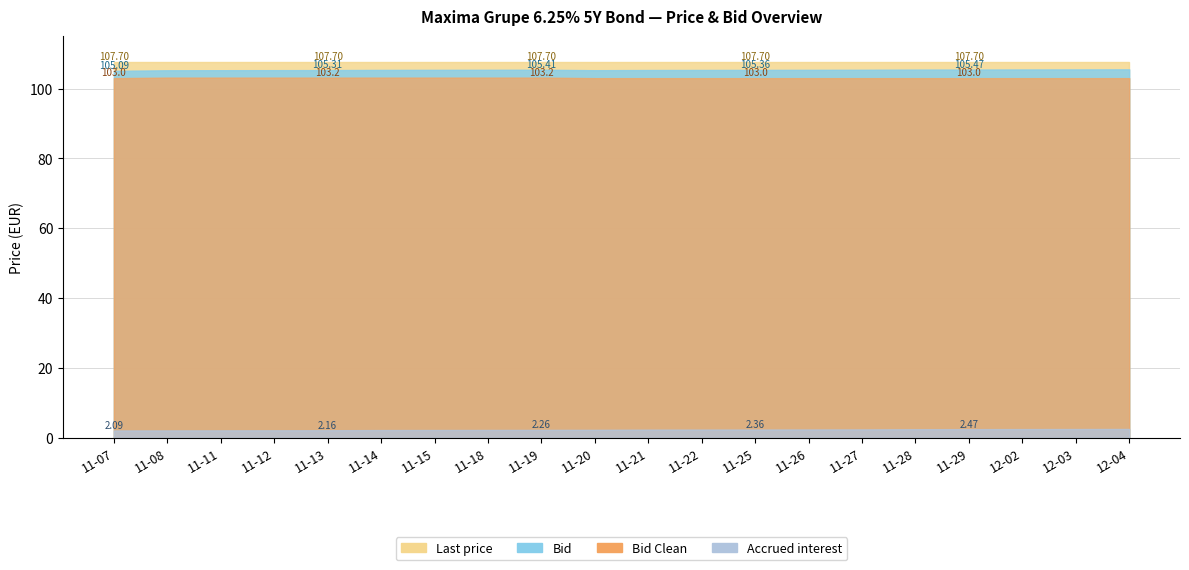

Reading left to right, list all the values displayed in this chart.

Last price: 2024-11-07=107.7	2024-11-08=107.7	2024-11-11=107.7	2024-11-12=107.7	2024-11-13=107.7	2024-11-14=107.7	2024-11-15=107.7	2024-11-18=107.7	2024-11-19=107.7	2024-11-20=107.7	2024-11-21=107.7	2024-11-22=107.7	2024-11-25=107.7	2024-11-26=107.7	2024-11-27=107.7	2024-11-28=107.7	2024-11-29=107.7	2024-12-02=107.7	2024-12-03=107.7	2024-12-04=107.7
Bid: 2024-11-07=105.1	2024-11-08=105.3	2024-11-11=105.3	2024-11-12=105.3	2024-11-13=105.3	2024-11-14=105.4	2024-11-15=105.4	2024-11-18=105.4	2024-11-19=105.4	2024-11-20=105.3	2024-11-21=105.3	2024-11-22=105.3	2024-11-25=105.4	2024-11-26=105.4	2024-11-27=105.4	2024-11-28=105.4	2024-11-29=105.5	2024-12-02=105.5	2024-12-03=105.5	2024-12-04=105.5
Bid Clean: 2024-11-07=103.0	2024-11-08=103.2	2024-11-11=103.2	2024-11-12=103.2	2024-11-13=103.2	2024-11-14=103.2	2024-11-15=103.2	2024-11-18=103.2	2024-11-19=103.2	2024-11-20=103.0	2024-11-21=103.0	2024-11-22=103.0	2024-11-25=103.0	2024-11-26=103.0	2024-11-27=103.0	2024-11-28=103.0	2024-11-29=103.0	2024-12-02=103.0	2024-12-03=103.0	2024-12-04=103.0
Accrued interest: 2024-11-07=2.1	2024-11-08=2.1	2024-11-11=2.1	2024-11-12=2.1	2024-11-13=2.2	2024-11-14=2.2	2024-11-15=2.2	2024-11-18=2.2	2024-11-19=2.3	2024-11-20=2.3	2024-11-21=2.3	2024-11-22=2.3	2024-11-25=2.4	2024-11-26=2.4	2024-11-27=2.4	2024-11-28=2.4	2024-11-29=2.5	2024-12-02=2.5	2024-12-03=2.5	2024-12-04=2.5